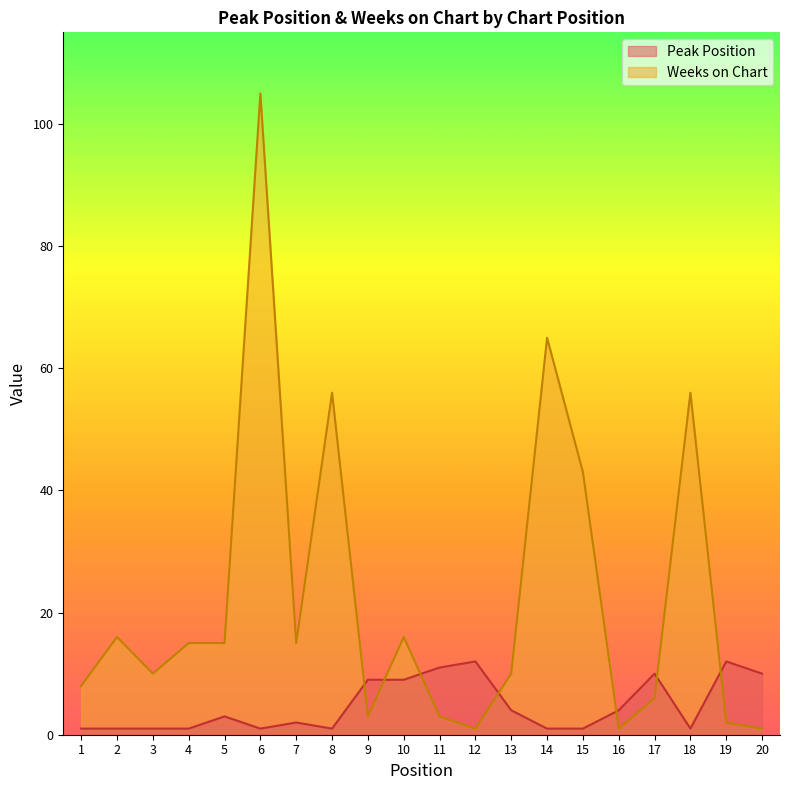

What is the sum of all Peak Position values?

95